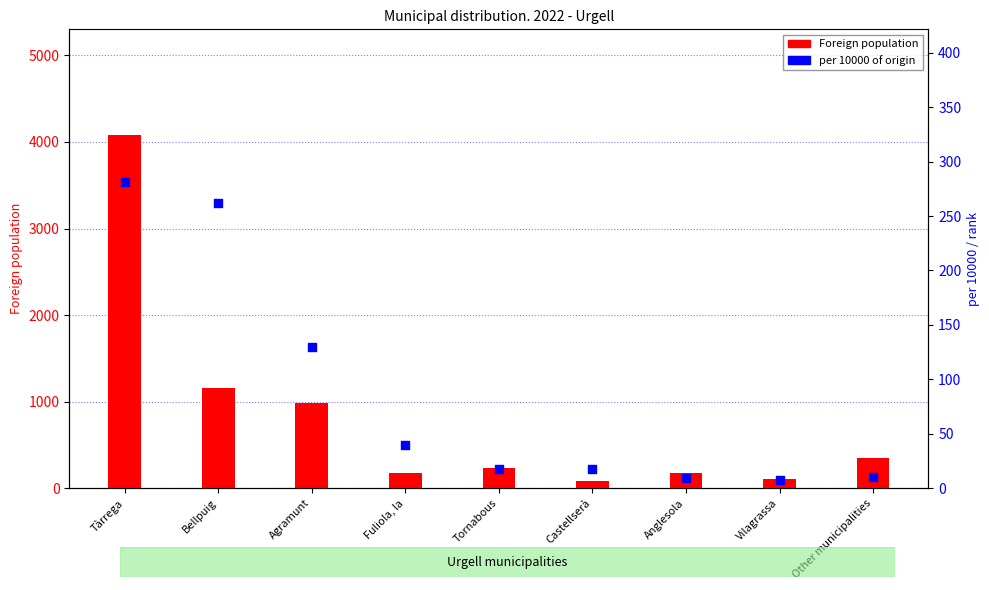

Which series reaches the minimum Y coordinate?

per 10000 of origin